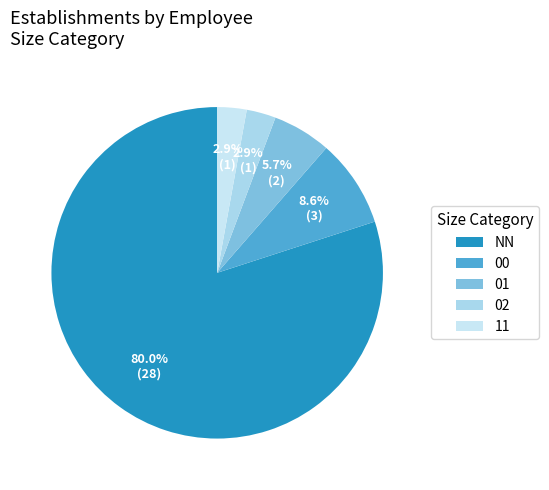

What percentage is the NN slice, to the nearest percent?

80%